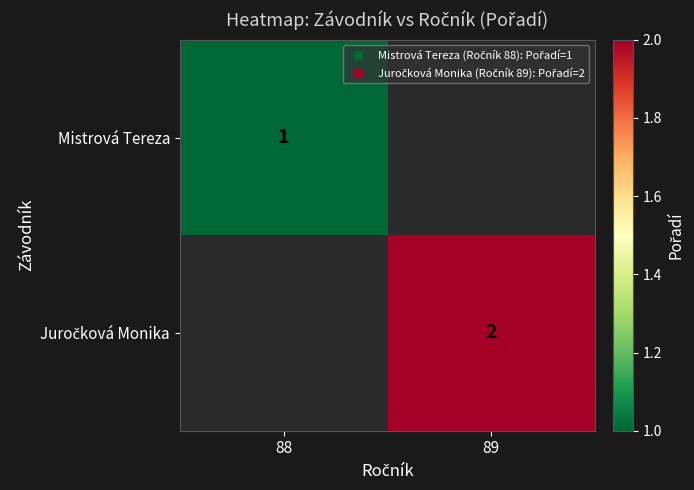

At which label is Mistrová Tereza closest to 0?

89